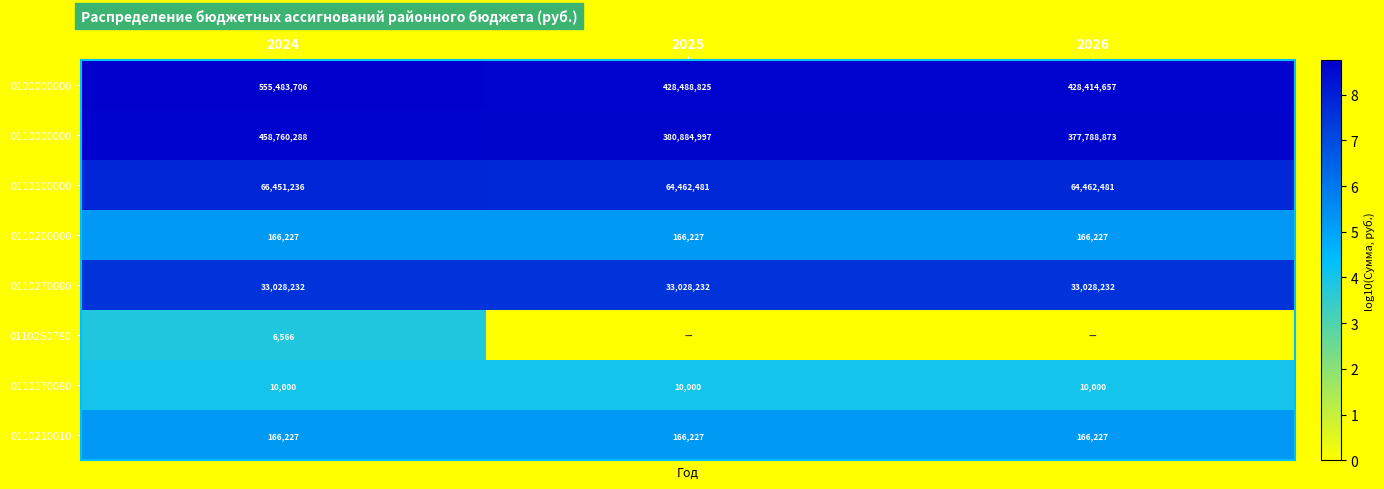

What is the spread (max minus min) of values at 2024?

555477140